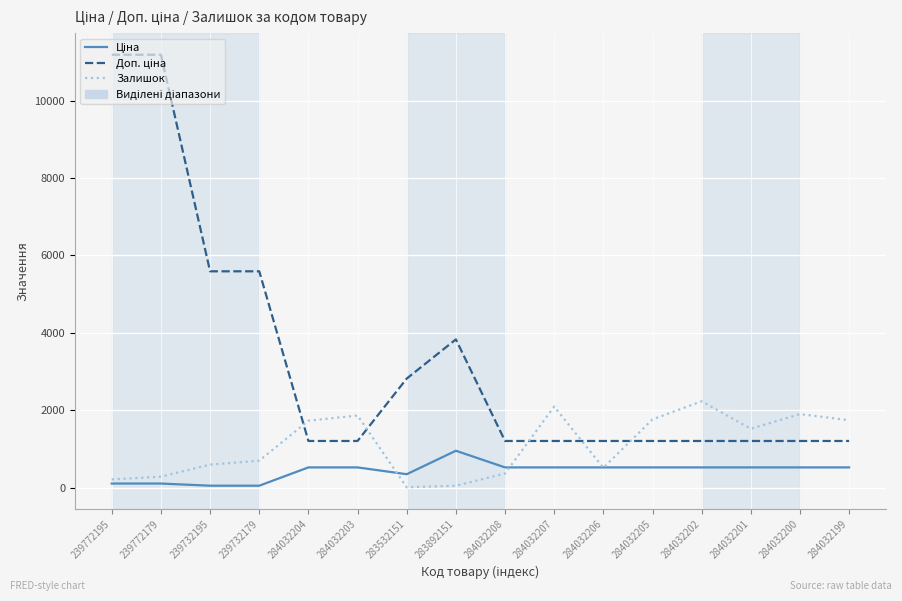

How many lines are shown in the chart?

3